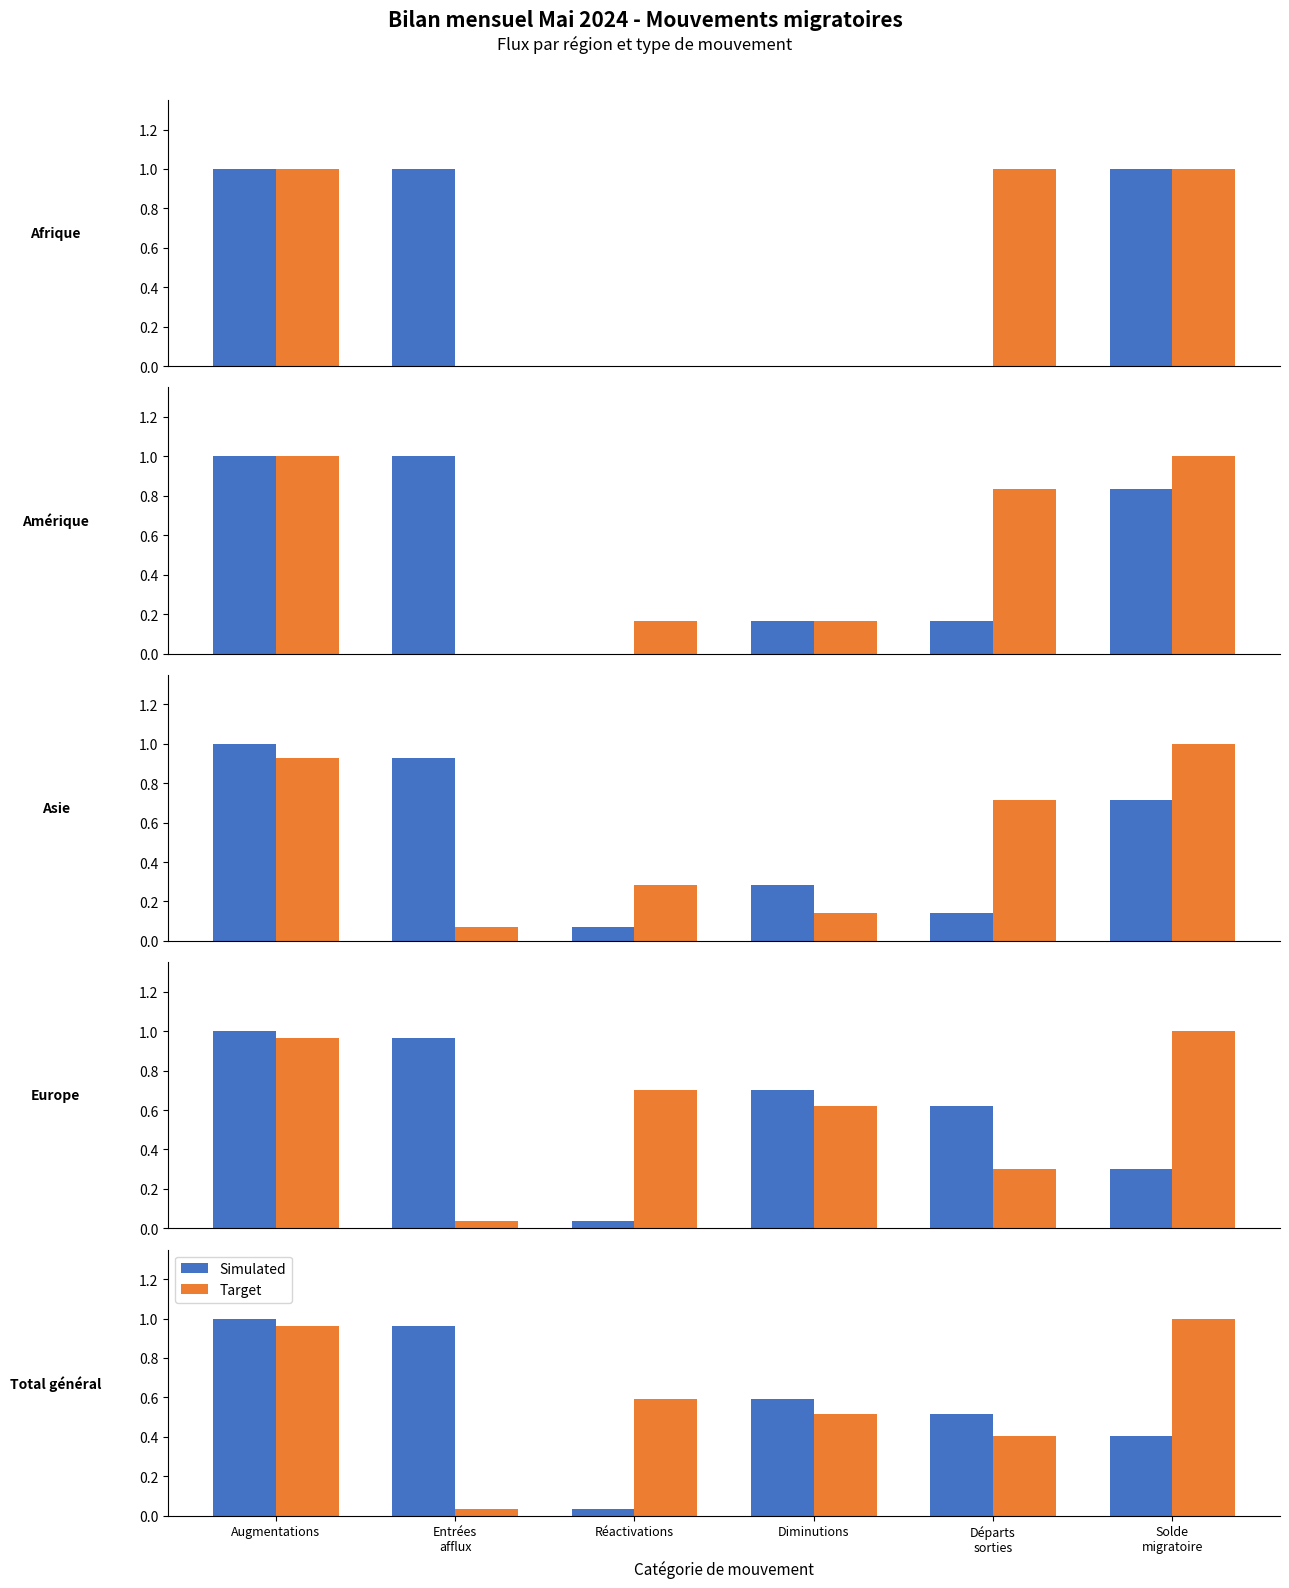

Rank the categories by Target value from lowest to highest.

Entrées
afflux, Départs
sorties, Diminutions, Réactivations, Augmentations, Solde
migratoire